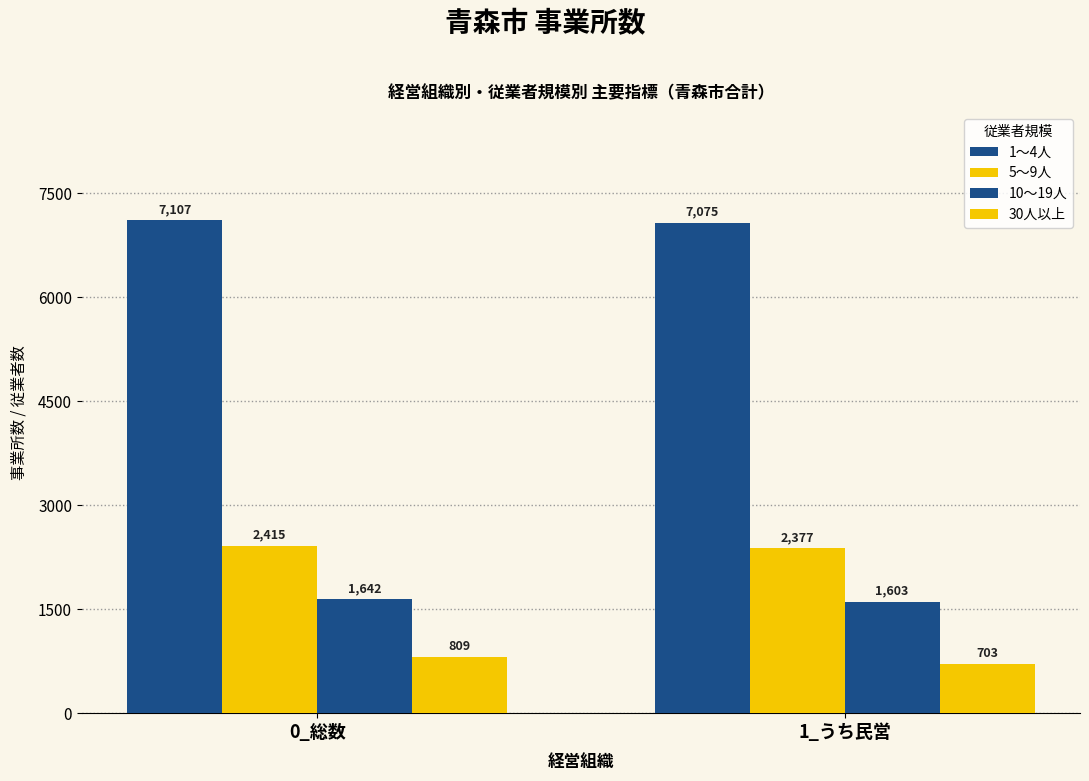

Reading left to right, list all the values displayed in this chart.

1～4人: 7107	7075
5～9人: 2415	2377
10～19人: 1642	1603
30人以上: 809	703